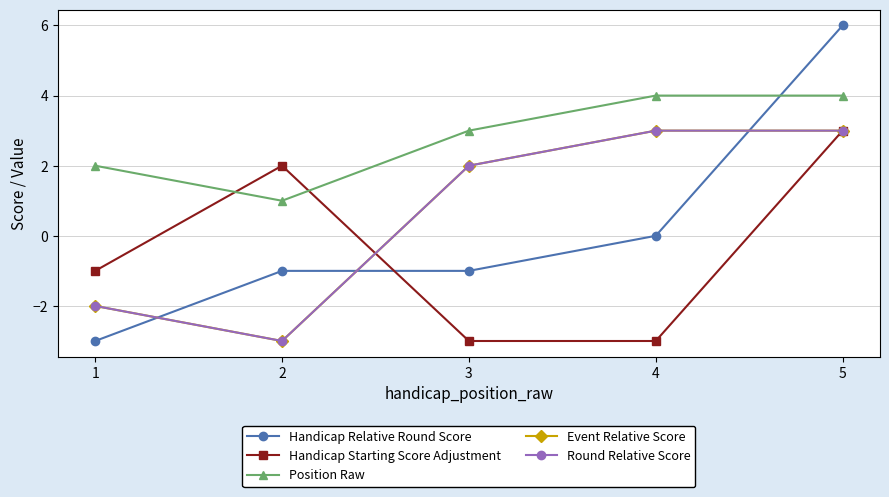

At which label does Handicap Starting Score Adjustment reach its minimum?

3